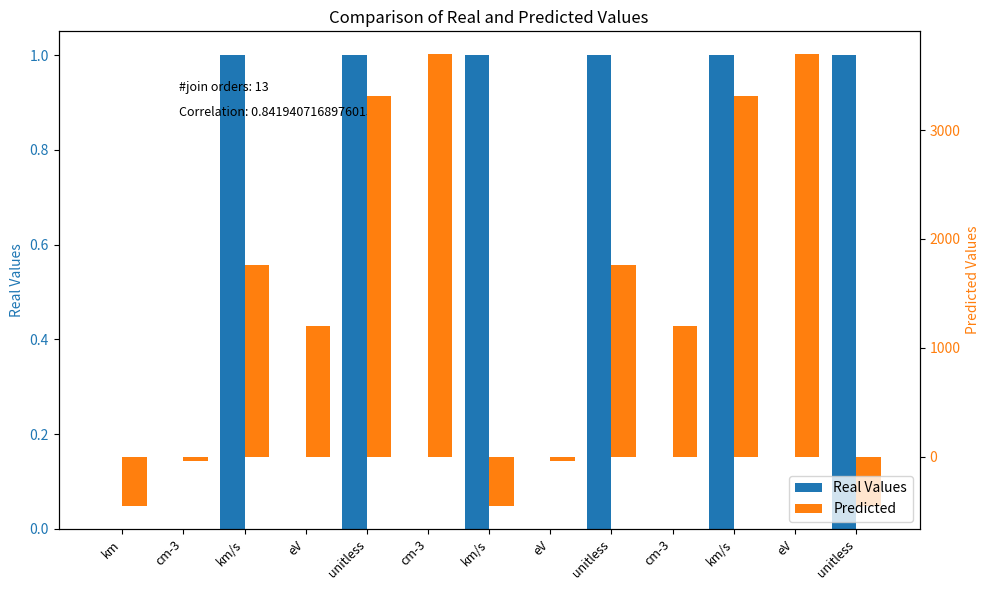

The value of Real Values at eV is -0.7. True or false?

False